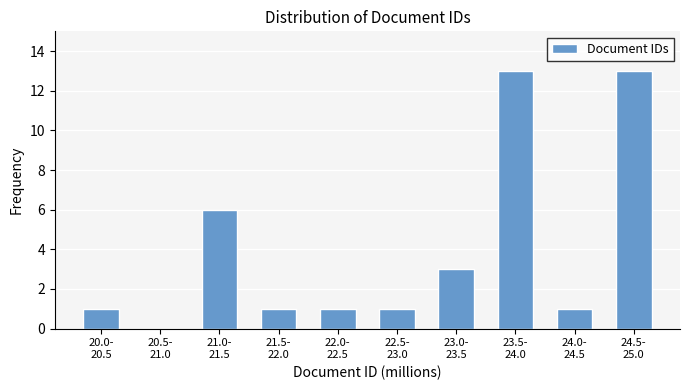

What is the greatest value displayed?

13